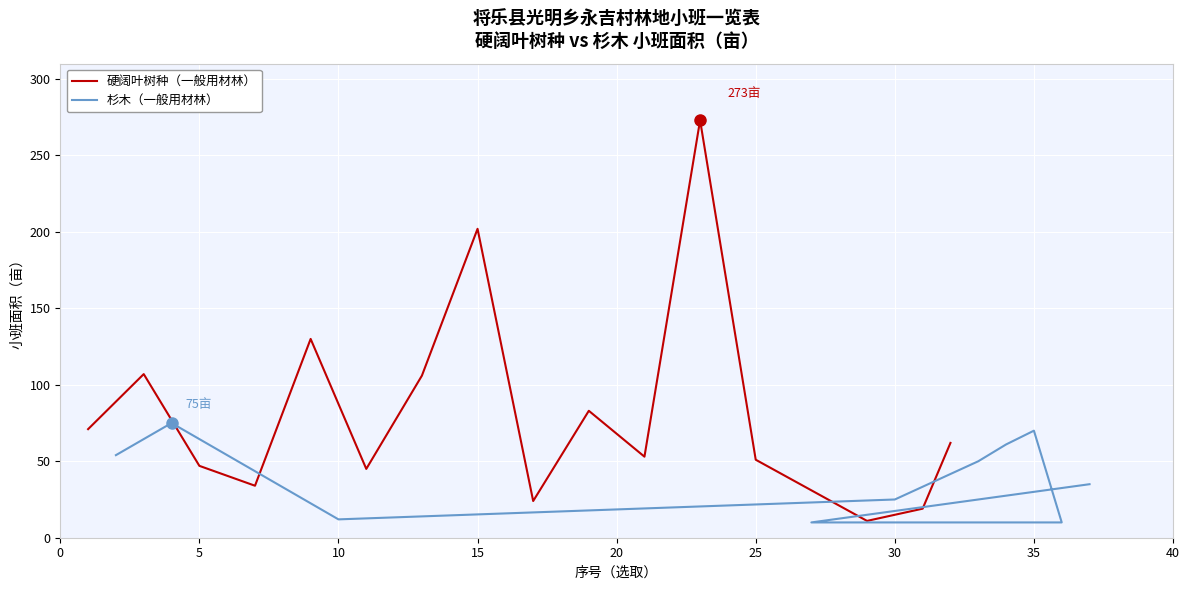

What is the value of the 15th point from the left?

11